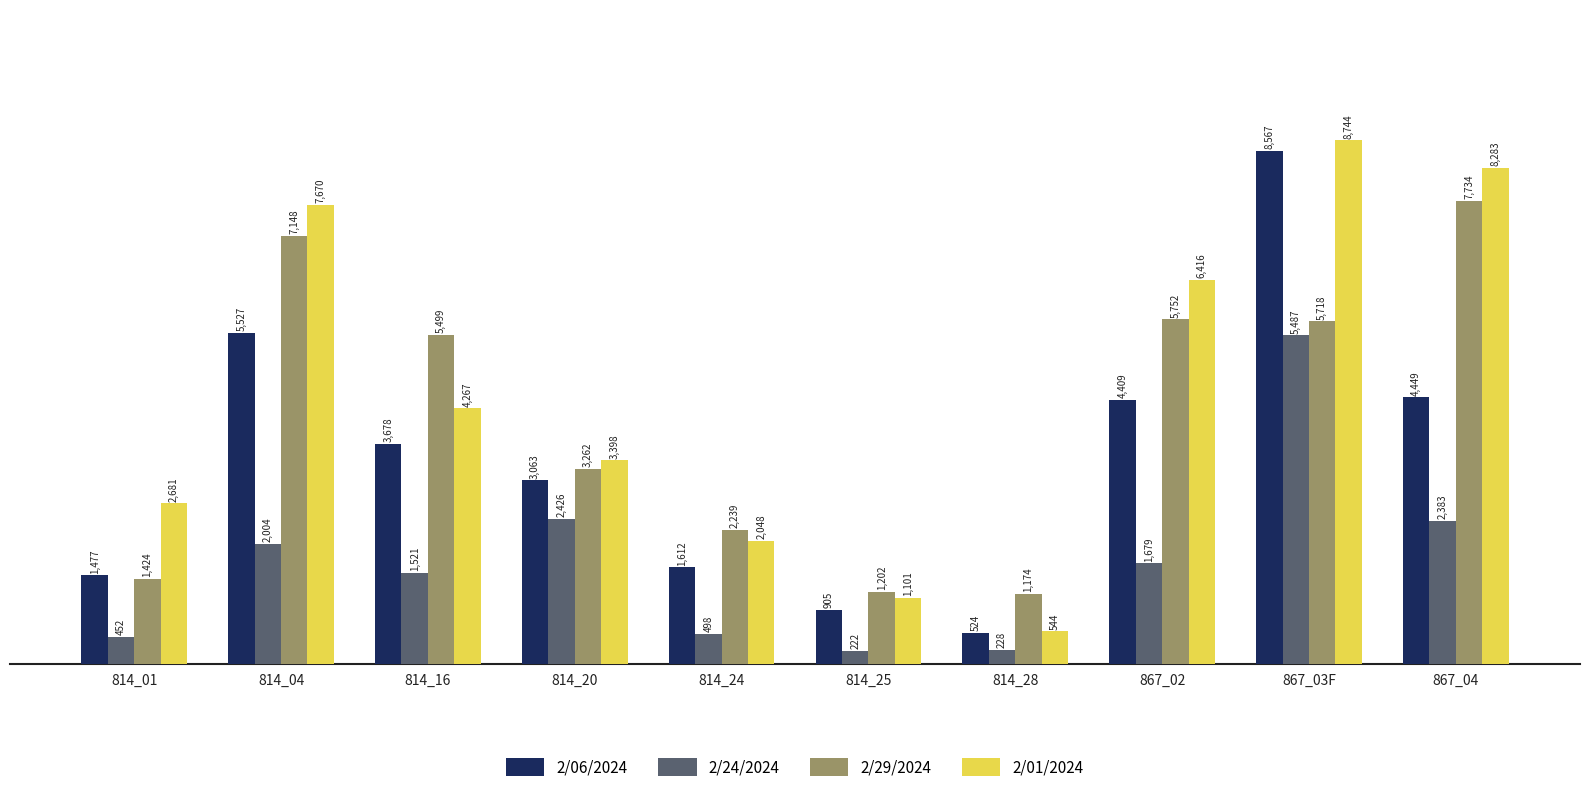

List the series in order of their peak value, lowest first.

2/24/2024, 2/29/2024, 2/06/2024, 2/01/2024